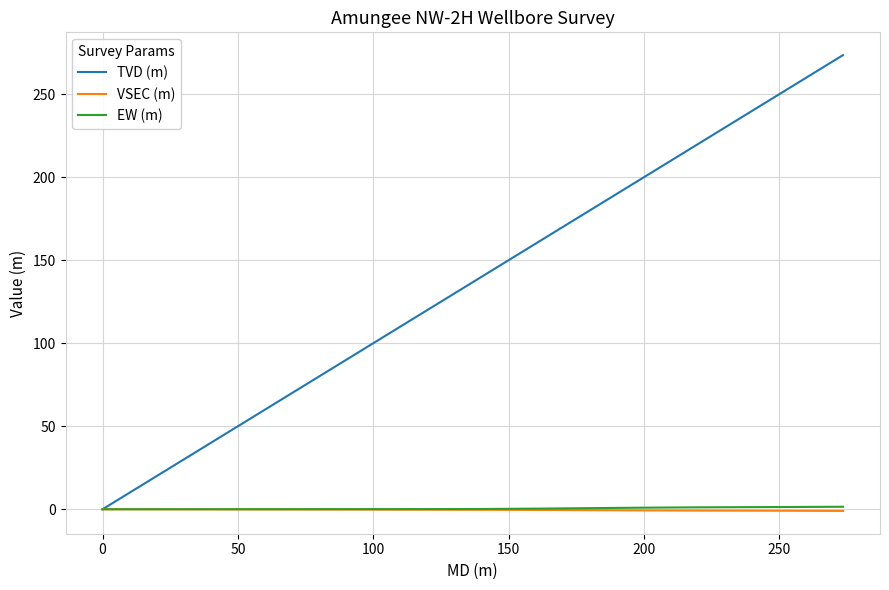

How many lines are shown in the chart?

3